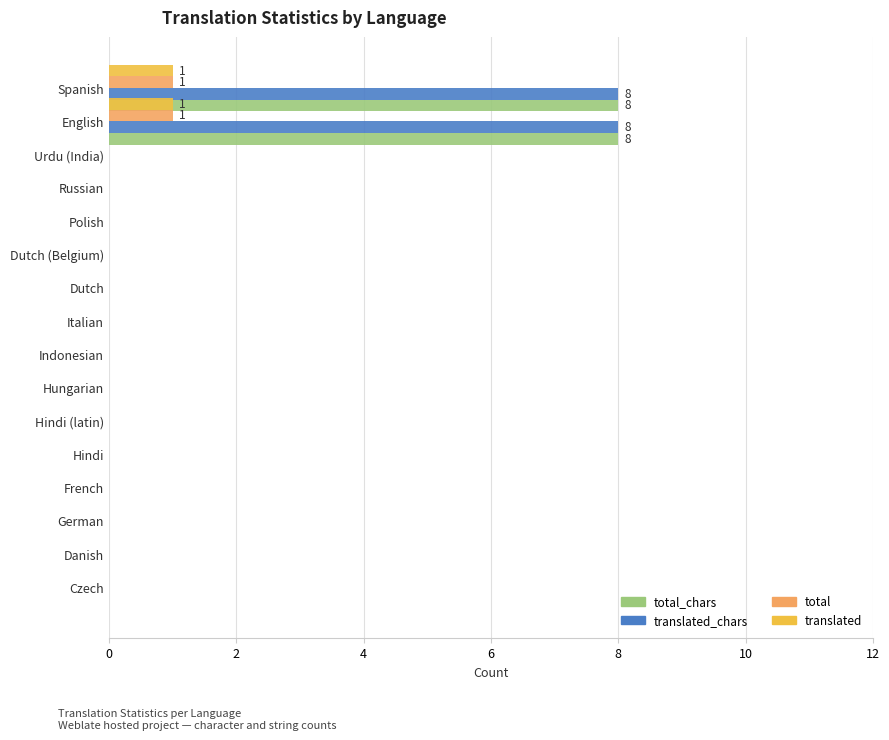

Rank the series by their maximum value, from highest to lowest.

total_chars, translated_chars, total, translated